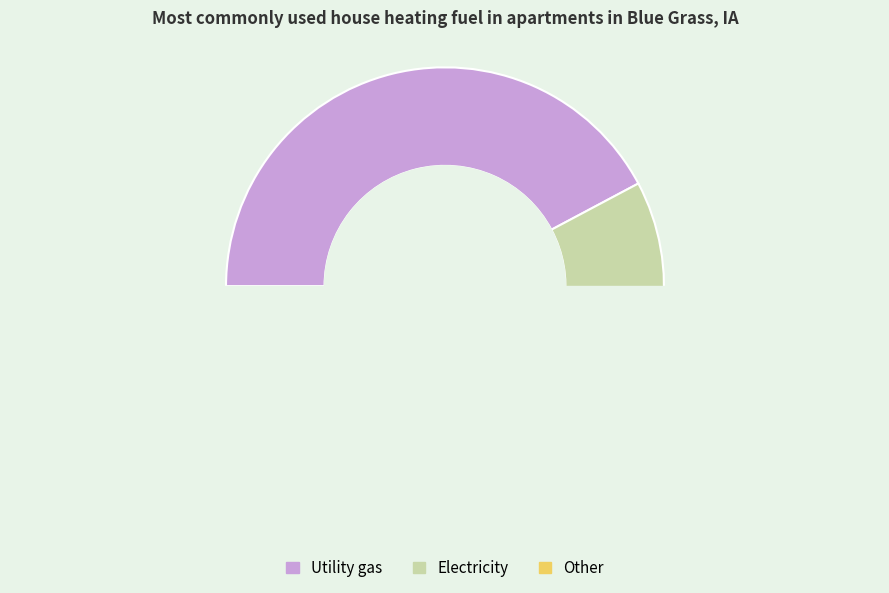

What is the change in value from 5 to 2?

-2